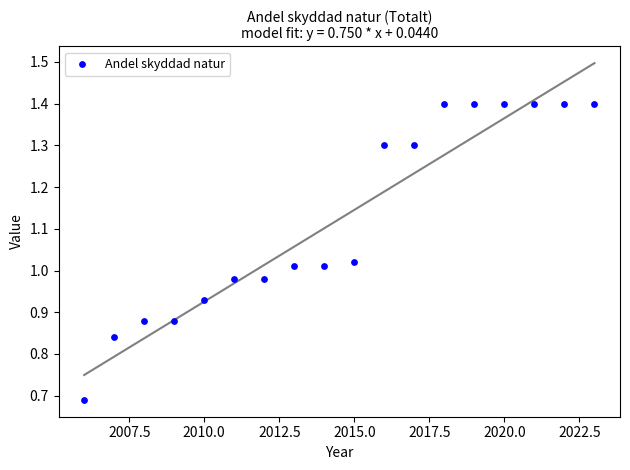

What is the range of X values (max minus min)?

17.0